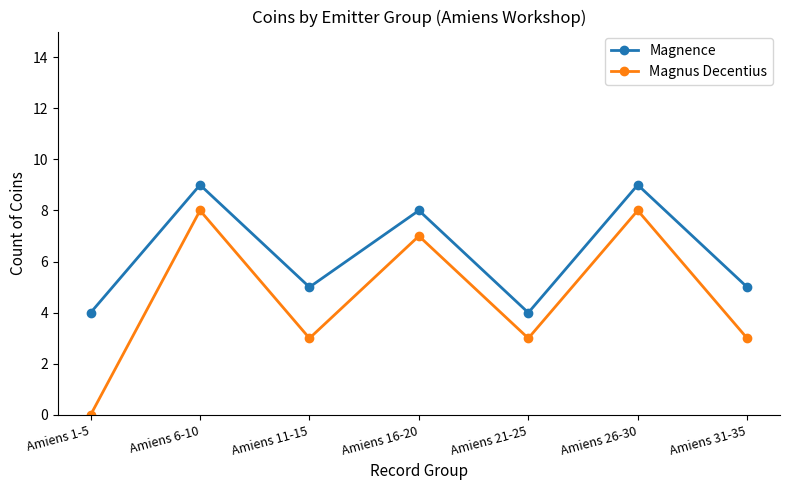

What is the sum of the Magnence values at Amiens 31-35 and Amiens 26-30?

14